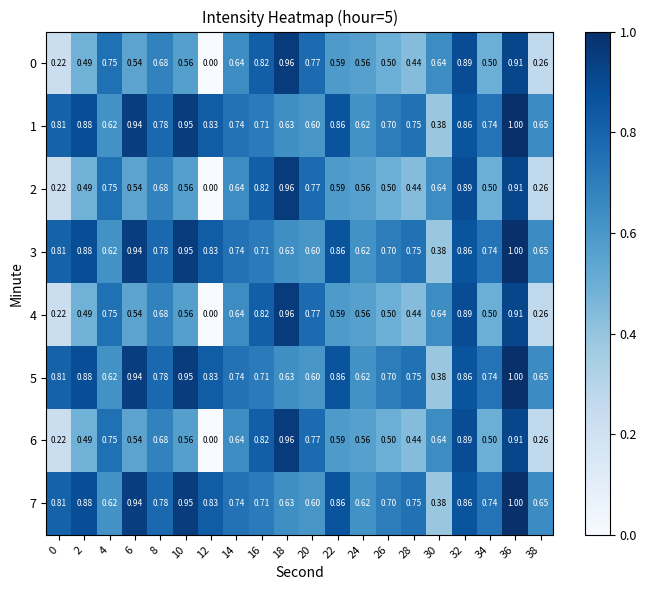

Is the value of 7 at 18 greater than the value of 3 at 0?

No